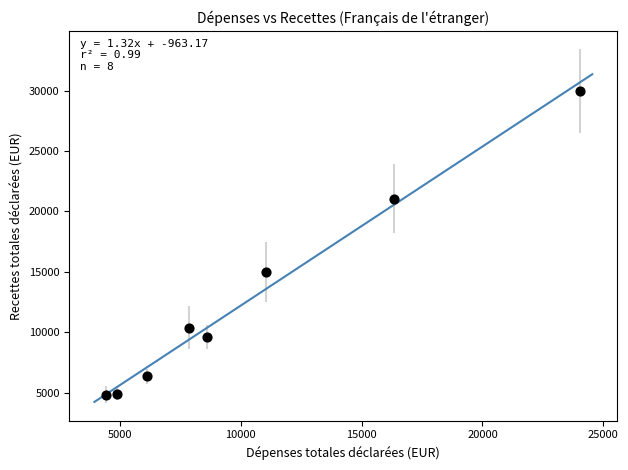

What Y value in the scatter plot is closest to 17421?

15000